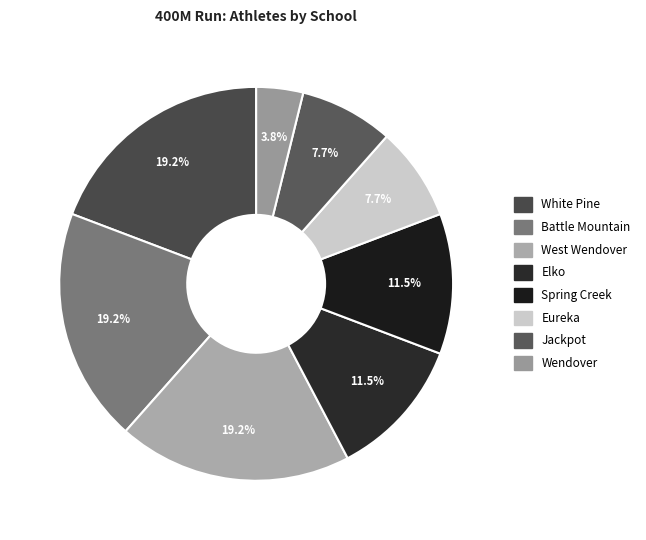

What is the largest slice in the pie chart?

White Pine